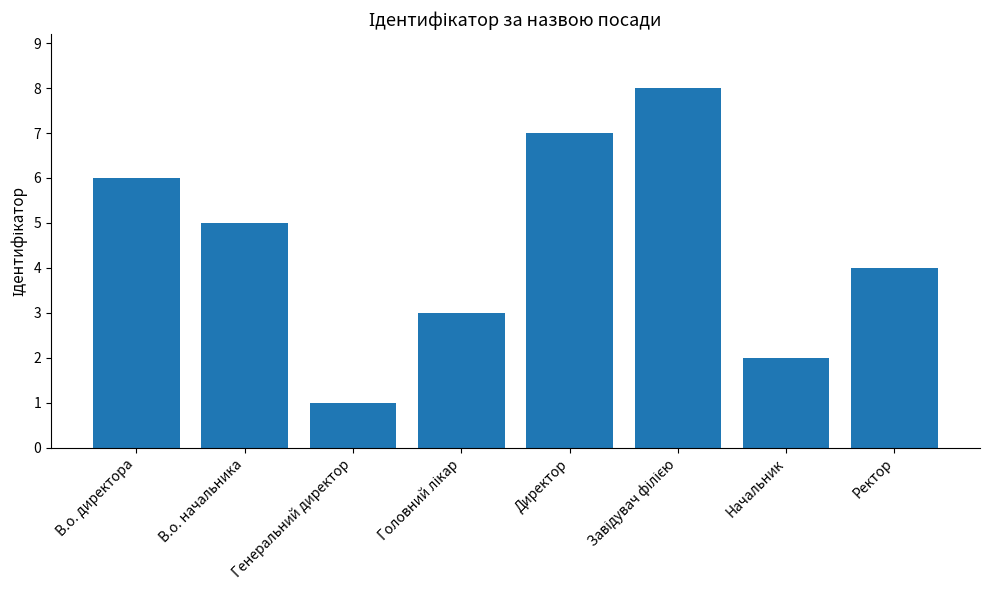

Are the bars horizontal?

No